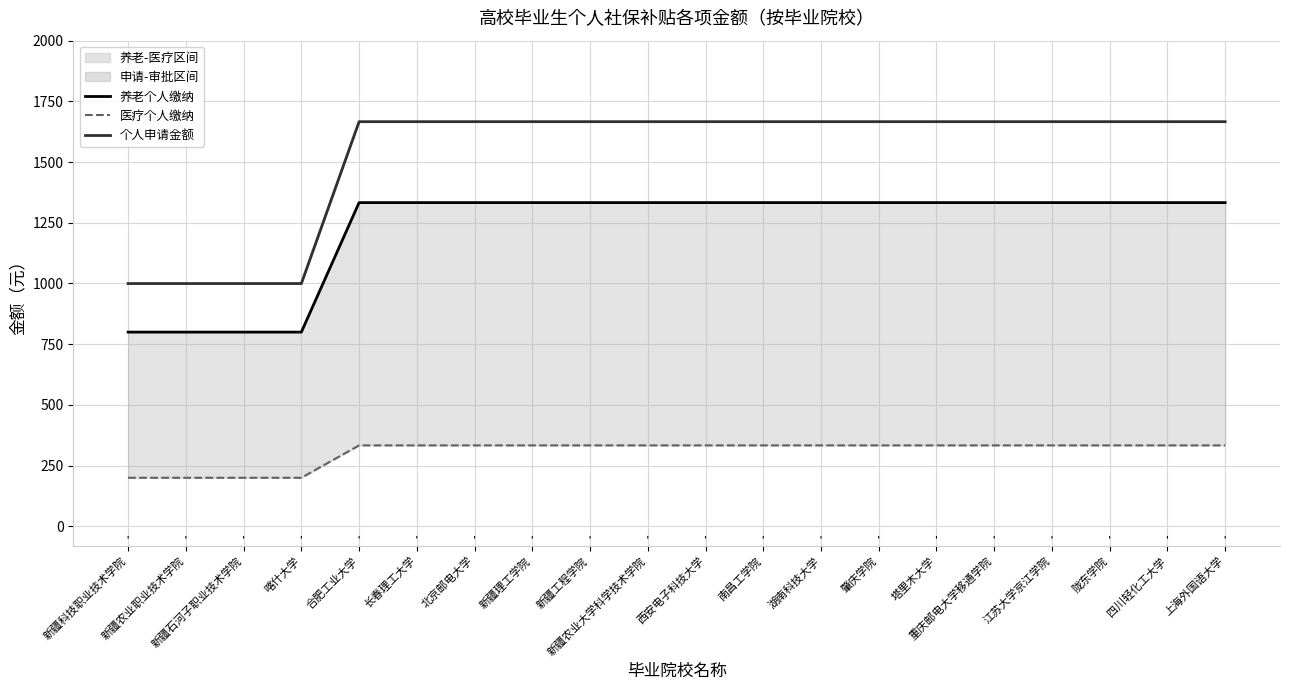

List the series in order of their overall mean, highest first.

个人申请金额, 养老个人缴纳, 医疗个人缴纳